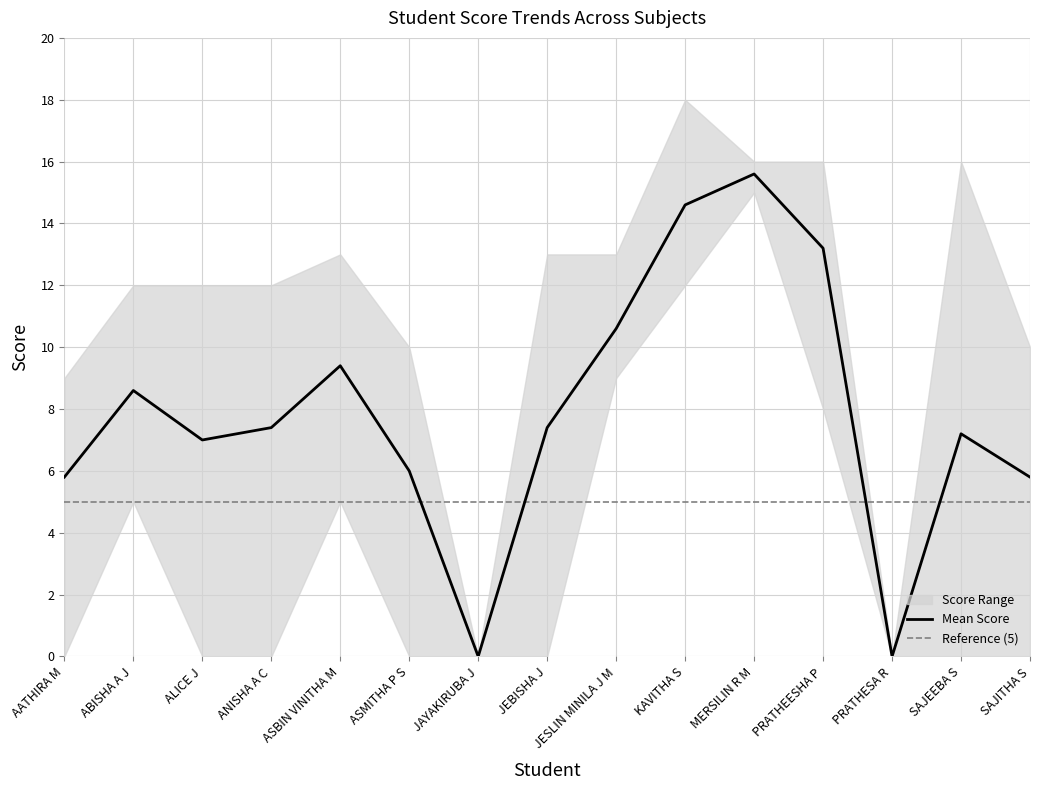

The value of Mean Score at MERSILIN R M is 23.6. True or false?

False